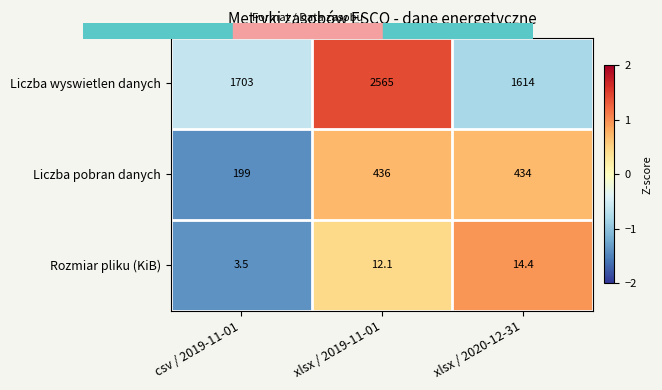

What is the spread (max minus min) of values at xlsx / 2019-11-01?

2552.9